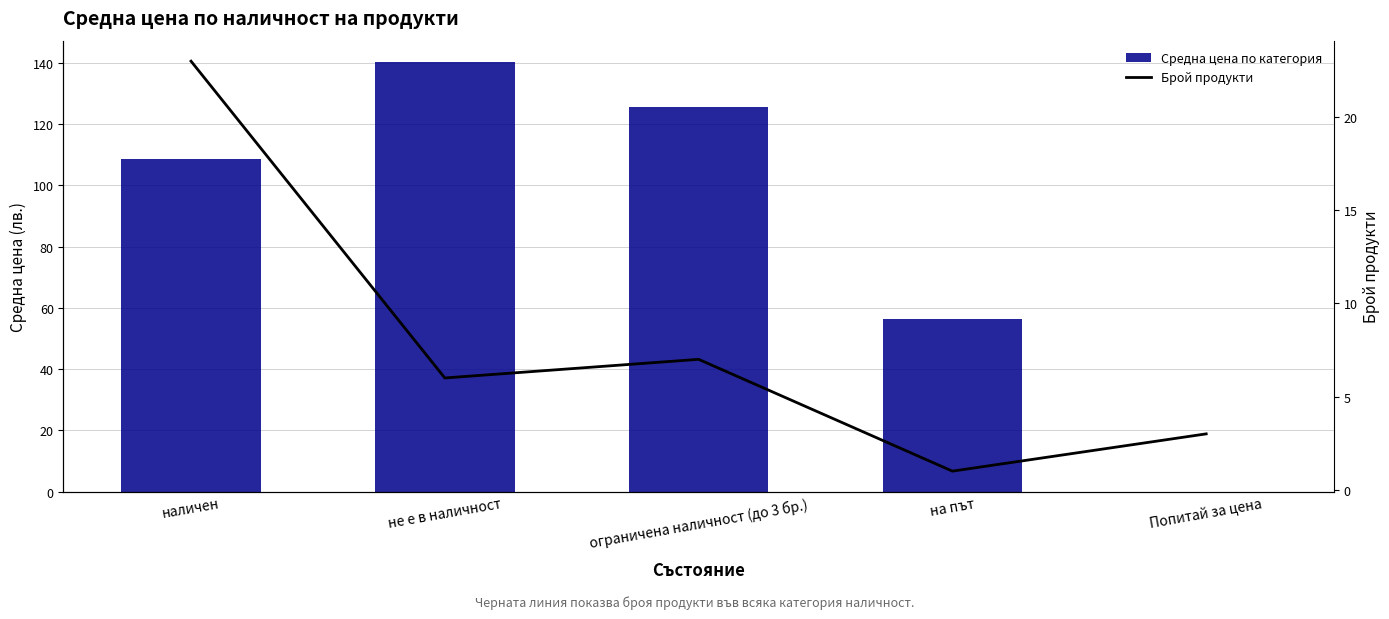

What are all the series names shown in the legend?

Средна цена по категория, Брой продукти